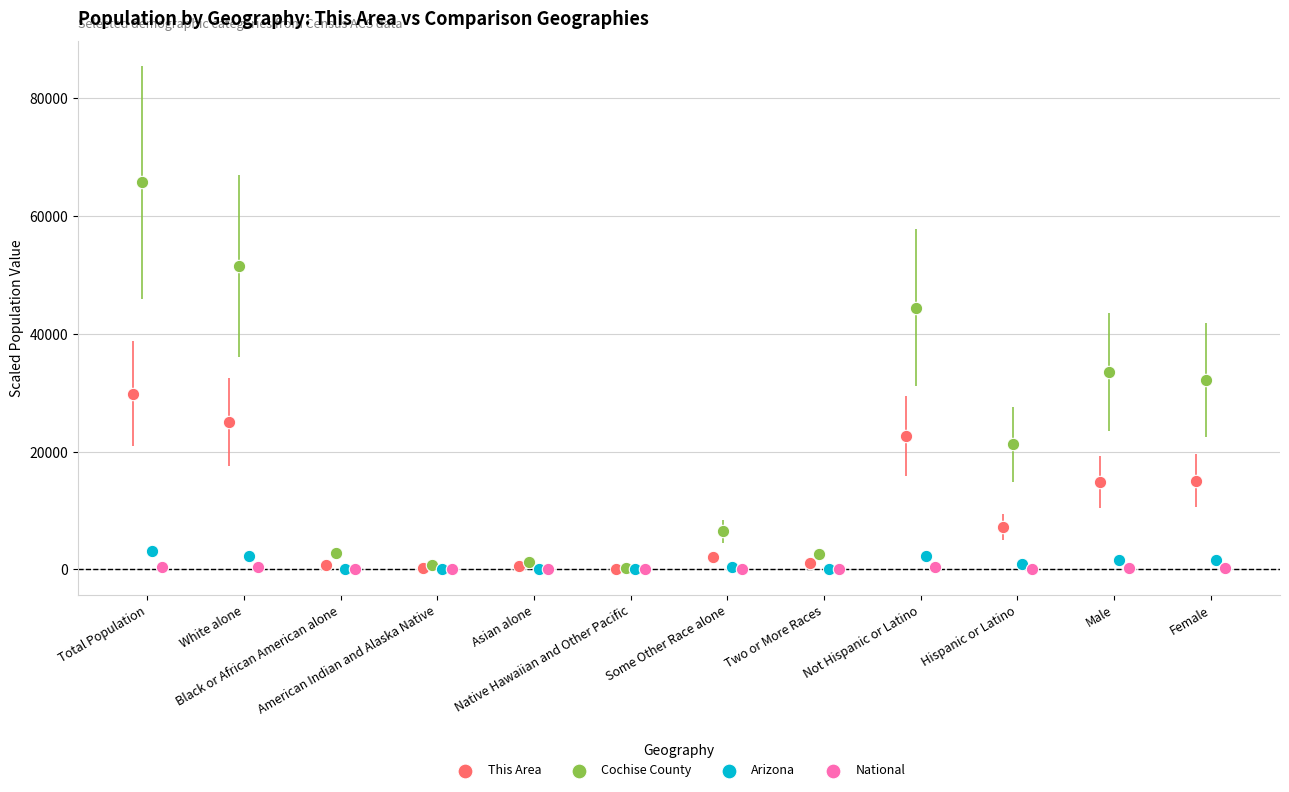

Which series has the largest Y range (max minus min)?

Cochise County